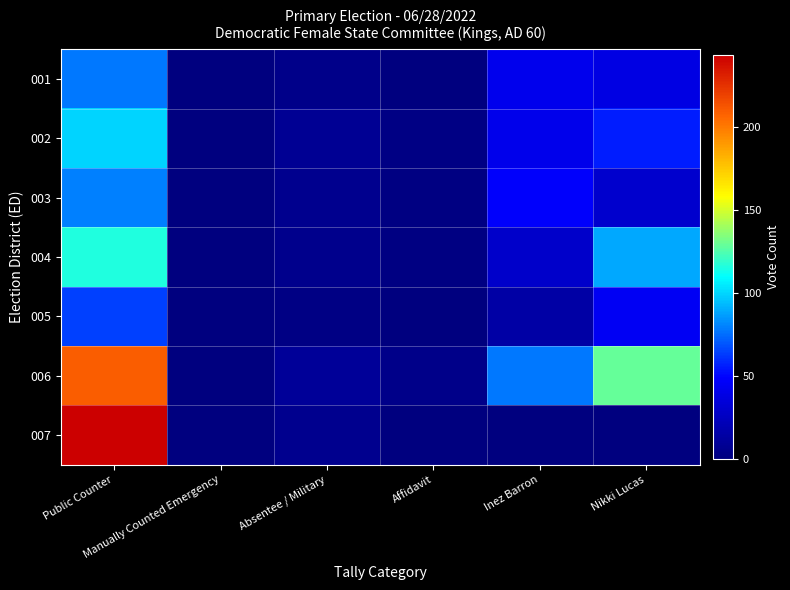

Which series has the largest range (max minus min)?

007